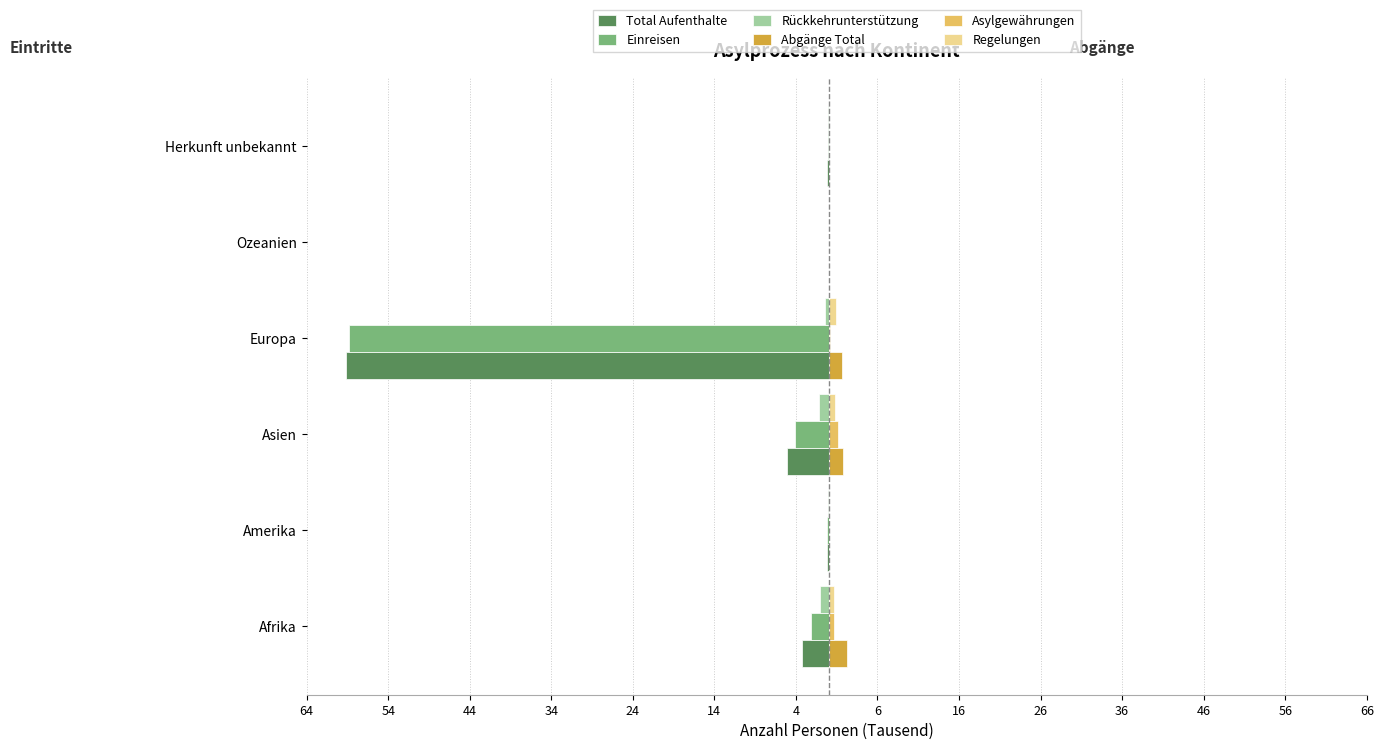

What is the value of the Regelungen bar at the 3rd from the left?

0.8